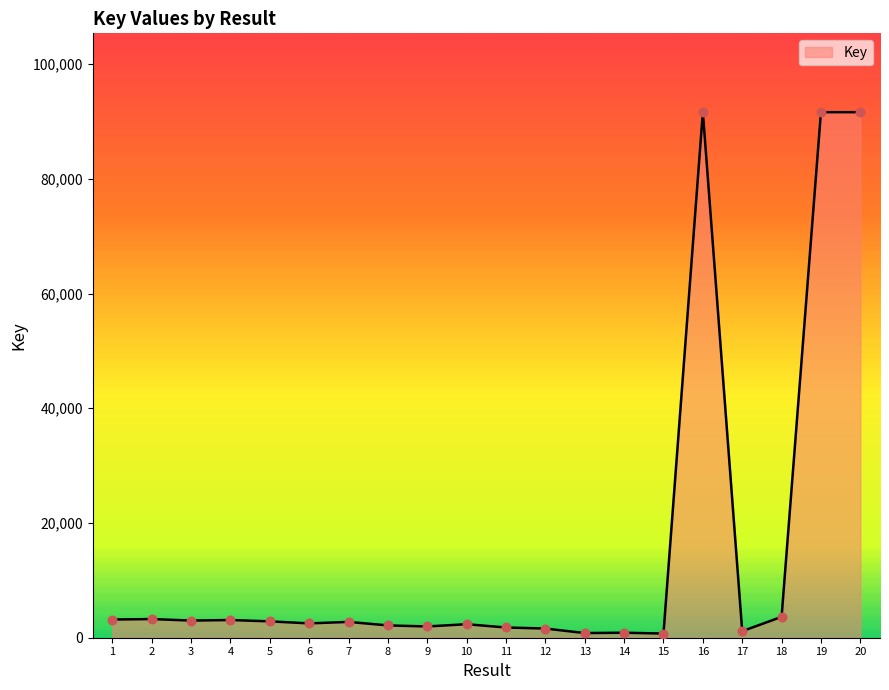

What is the ratio of the value at 20 to the value at 16?

1.0